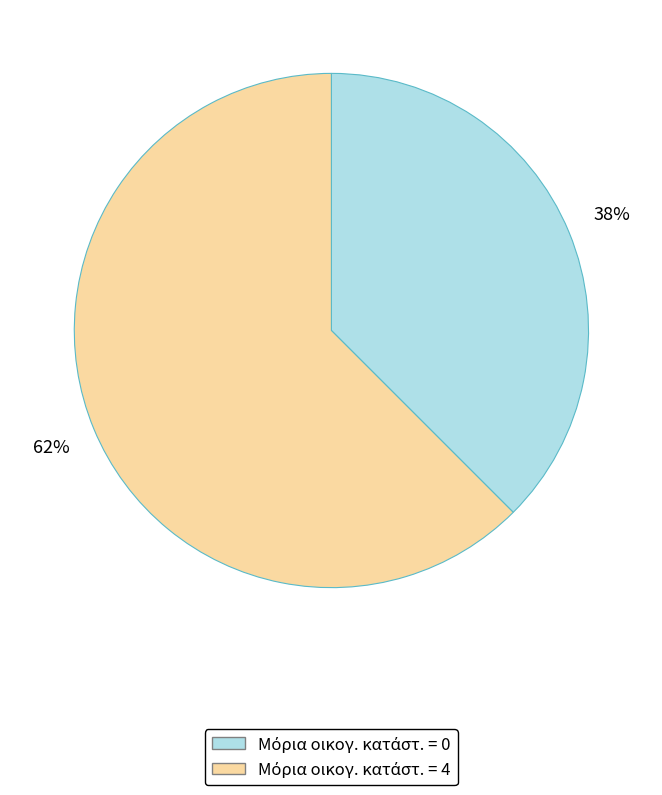

To the nearest percent, what is the average slice percentage?

50%